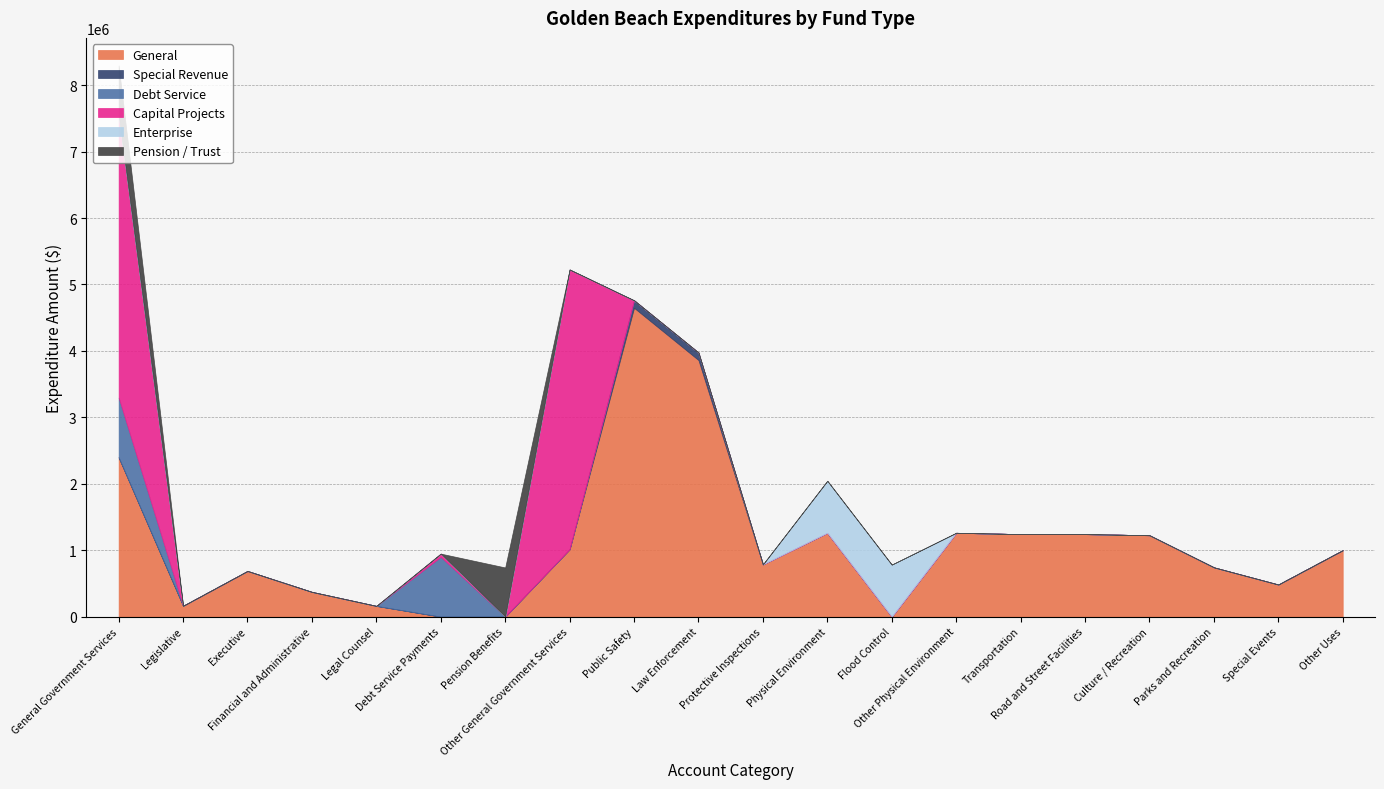

How many values in the Special Revenue series exceed 0?

2